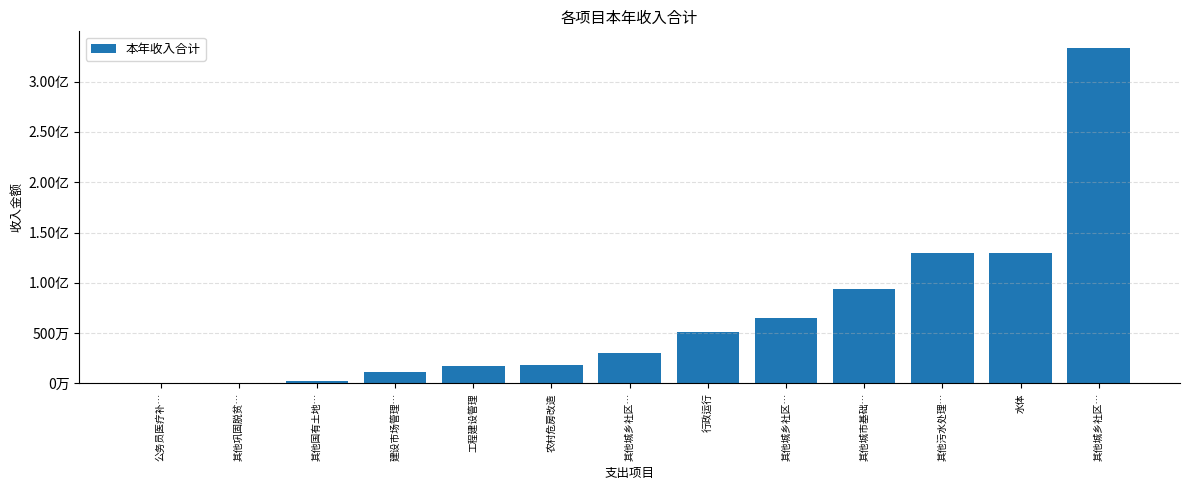

What is the smallest value displayed?

35000.0